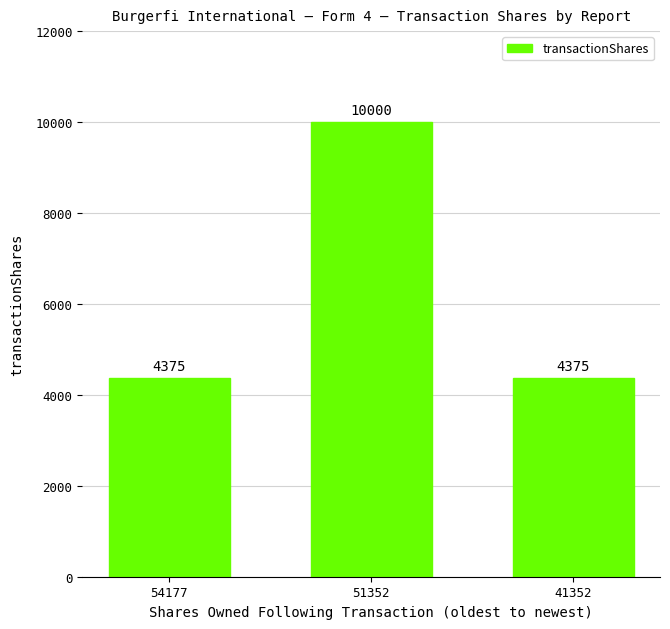

Reading left to right, transcribe all the data shown in this chart.

54177=4375	51352=10000	41352=4375